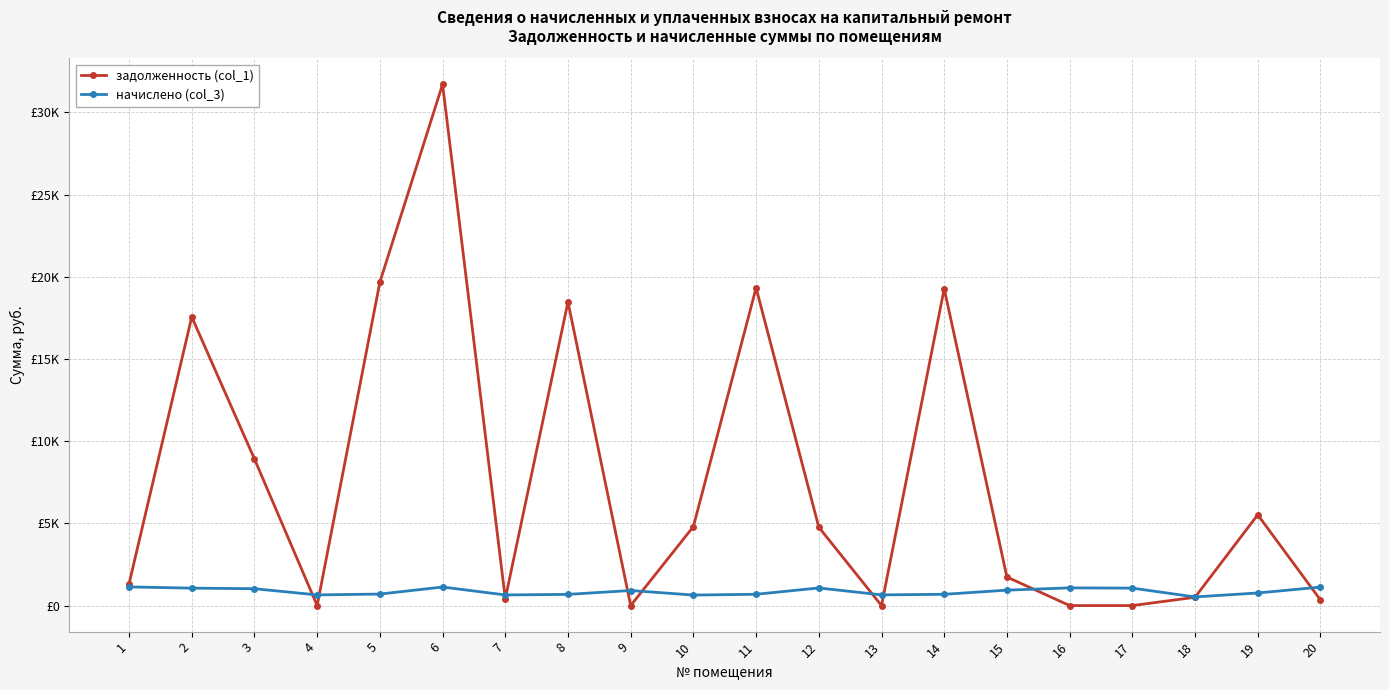

What is the difference between the задолженность (col_1) values at 18 and 7?

93.9